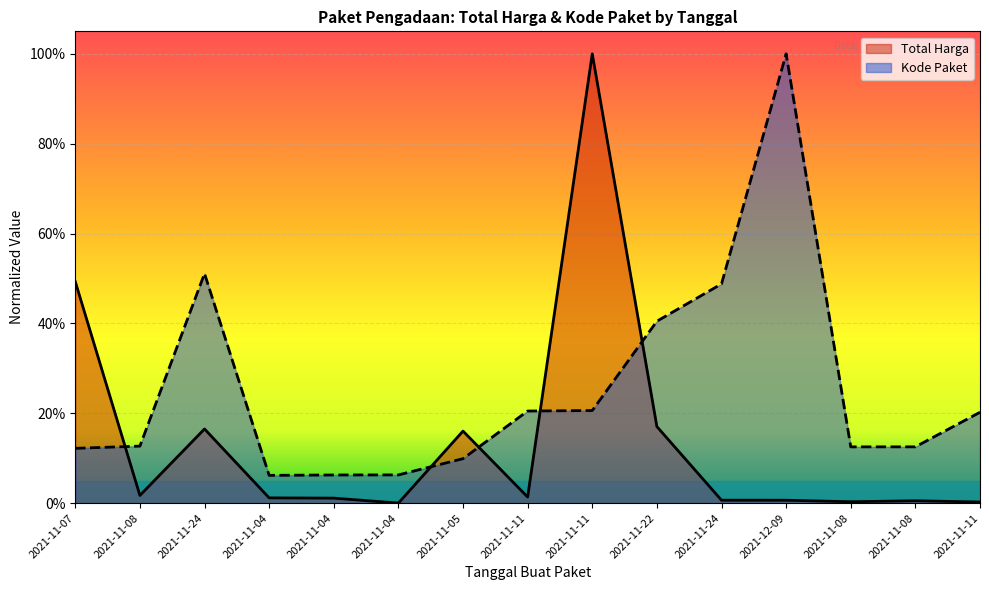

At which category is the sum across all series the highest?

2021-11-11